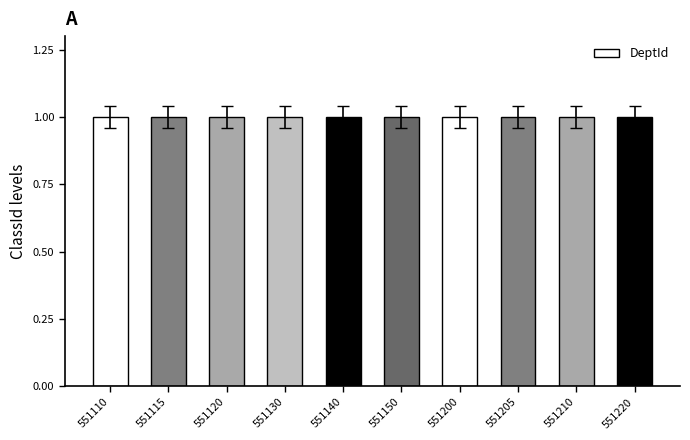

What is the minimum value shown in the chart?

1.0